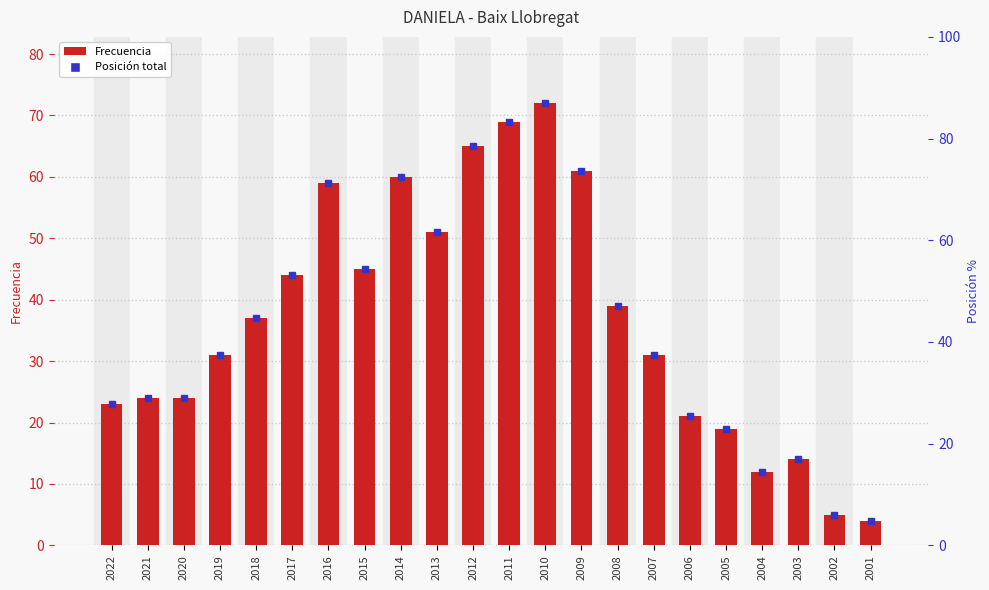

What is the ratio of the value at 2018 to the value at 2019?

1.2